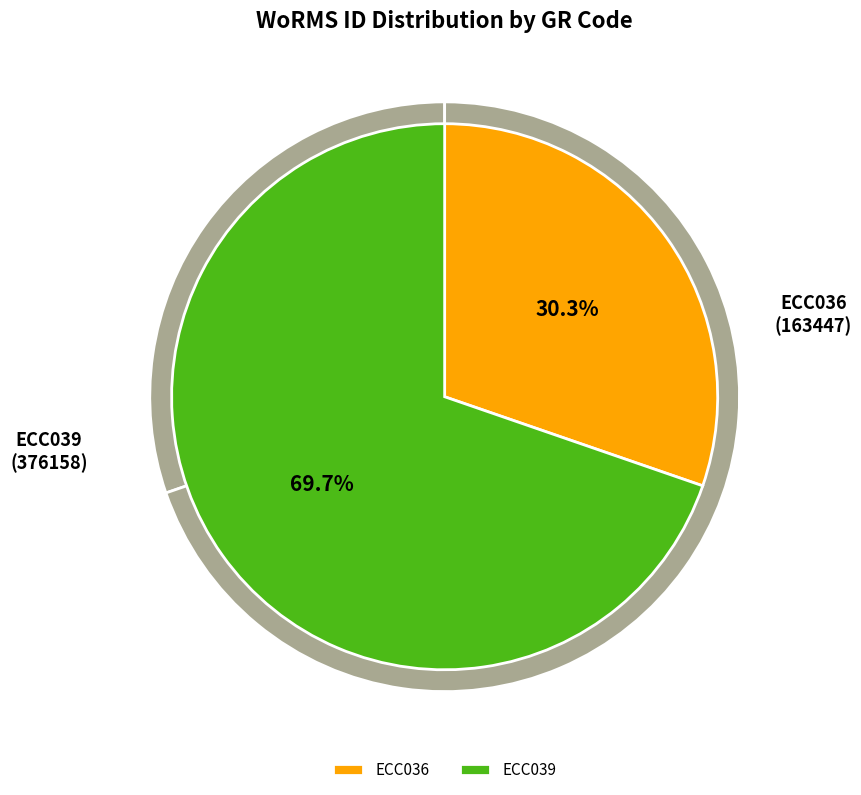

What is the change in value from ECC036 to ECC039?

+212711